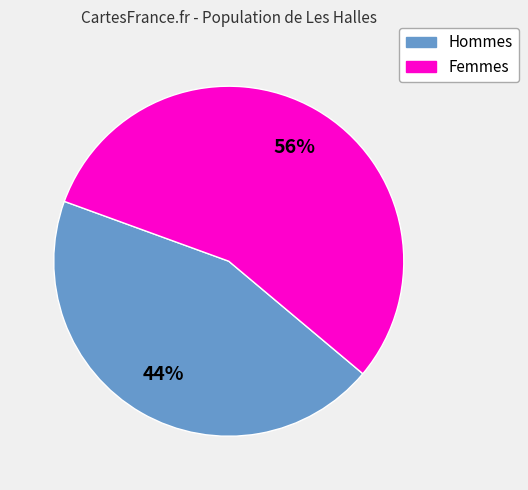

To the nearest percent, what is the average slice percentage?

50%